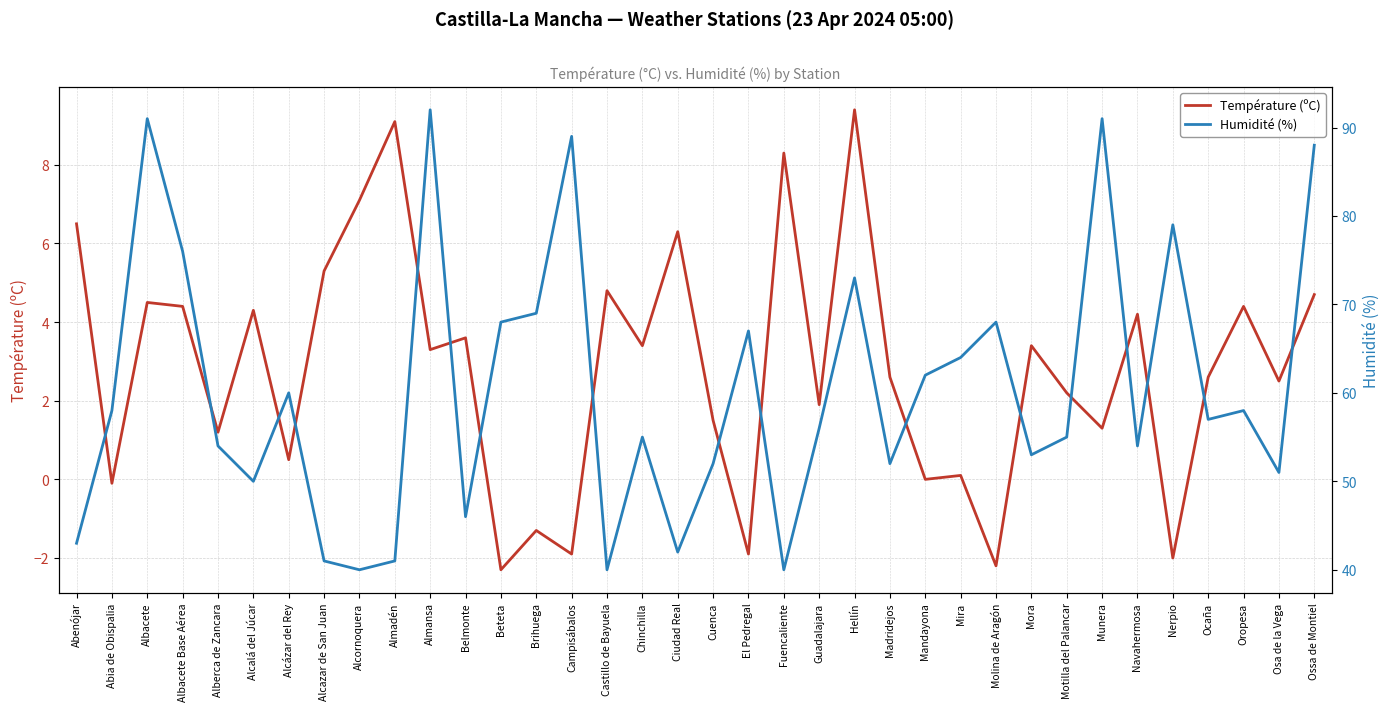

What is the spread (max minus min) of values at Motilla del Palancar?

52.8